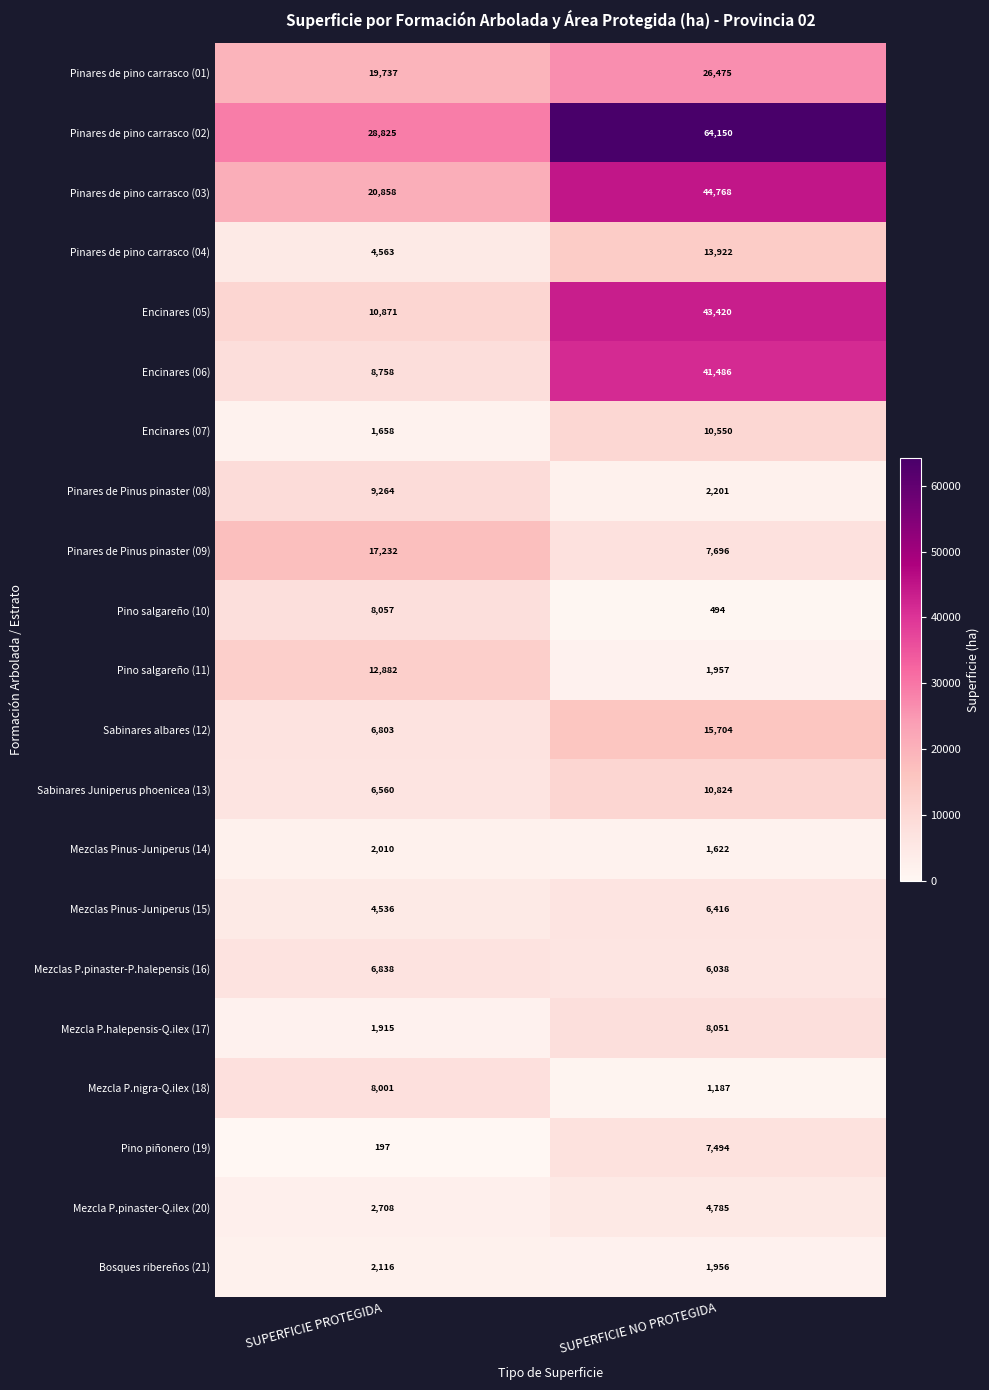

List the series in order of their peak value, lowest first.

Mezclas Pinus-Juniperus (14), Bosques ribereños (21), Mezcla P.pinaster-Q.ilex (20), Mezclas Pinus-Juniperus (15), Mezclas P.pinaster-P.halepensis (16), Pino piñonero (19), Mezcla P.nigra-Q.ilex (18), Mezcla P.halepensis-Q.ilex (17), Pino salgareño (10), Pinares de Pinus pinaster (08), Encinares (07), Sabinares Juniperus phoenicea (13), Pino salgareño (11), Pinares de pino carrasco (04), Sabinares albares (12), Pinares de Pinus pinaster (09), Pinares de pino carrasco (01), Encinares (06), Encinares (05), Pinares de pino carrasco (03), Pinares de pino carrasco (02)